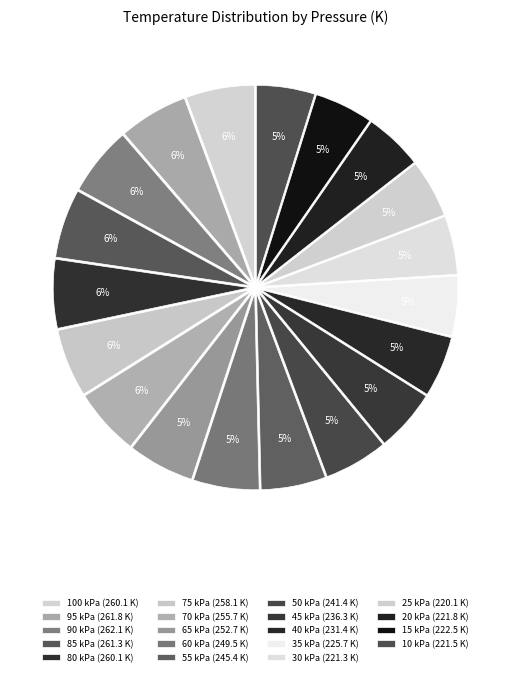

How many slices are in this pie chart?

19